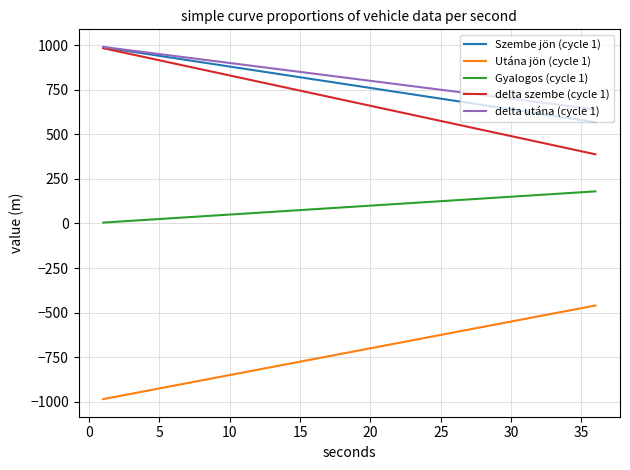

True or false: delta utána (cycle 1) and Utána jön (cycle 1) intersect in this chart.

False